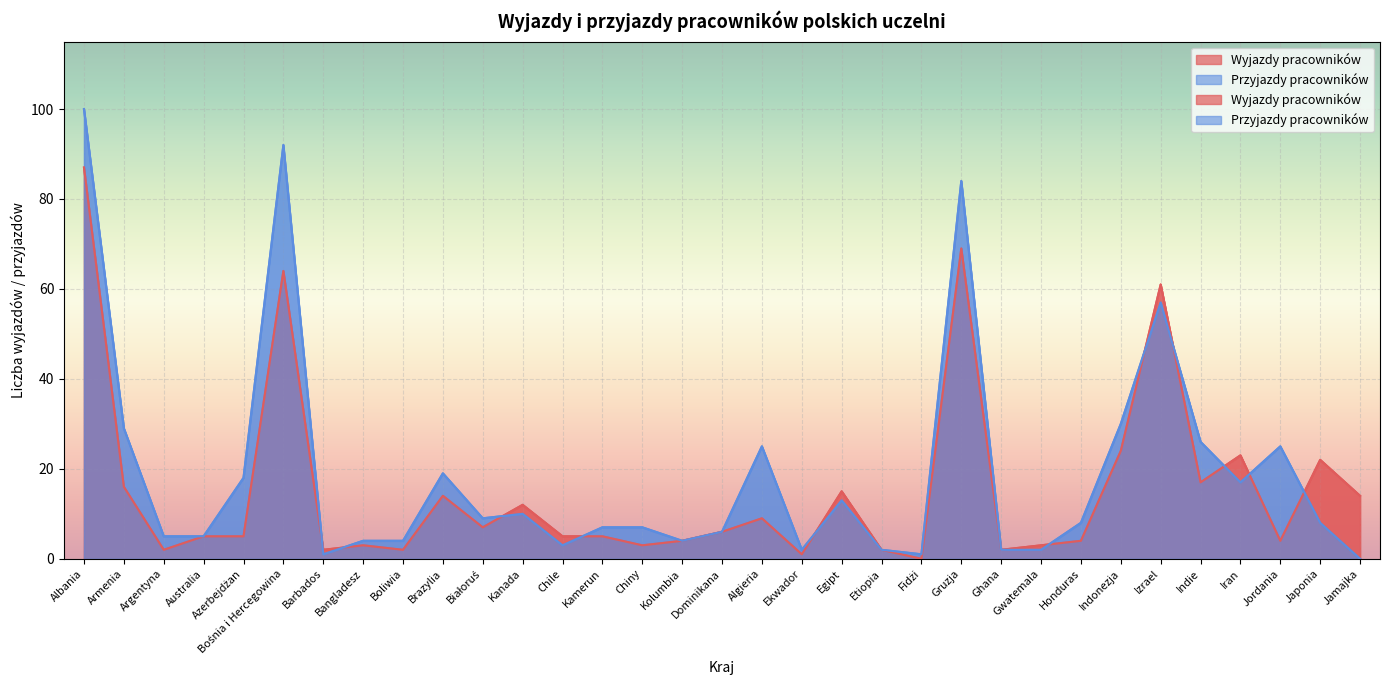

What is the label of the 1st point from the right?

Jamajka